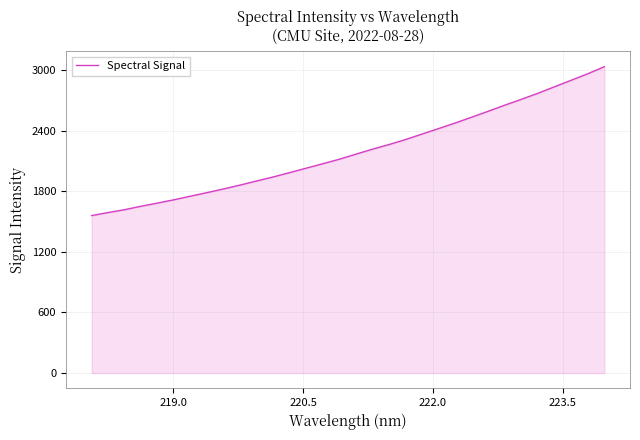

What is the difference between the maximum and minimum values?

1474.1